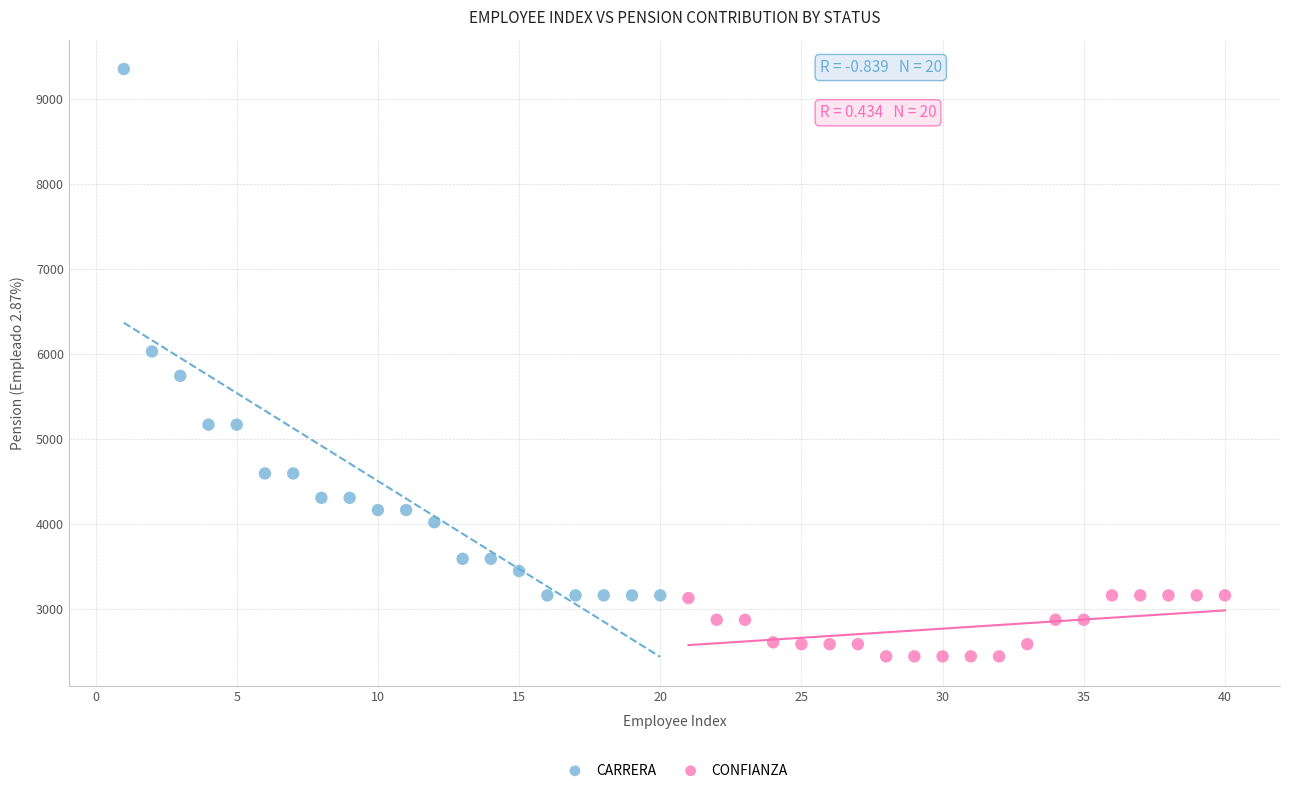

Which series has the widest spread of Y values?

CARRERA